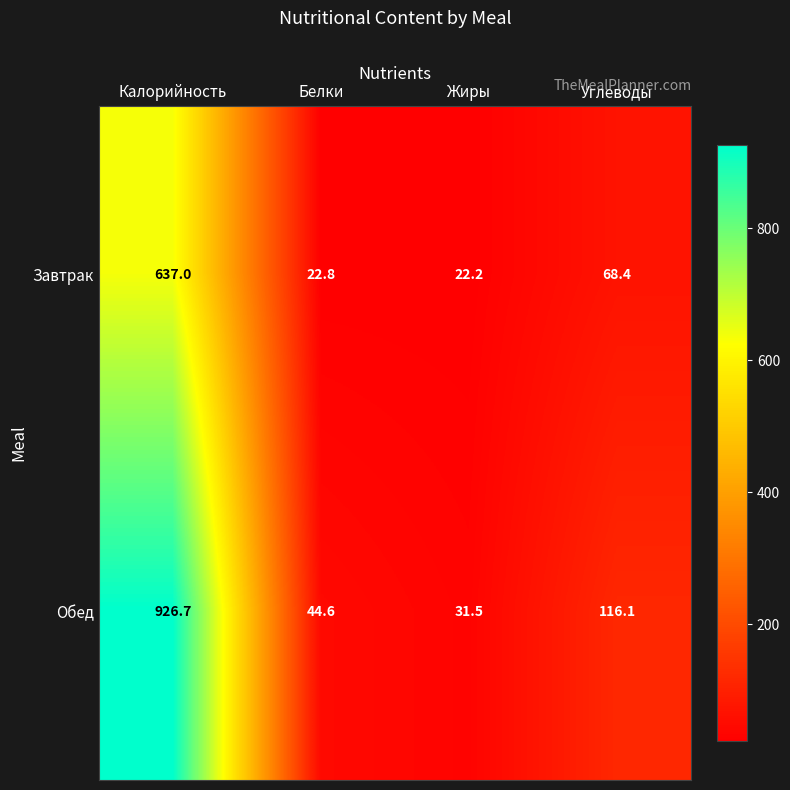

How many distinct data groups are displayed?

2